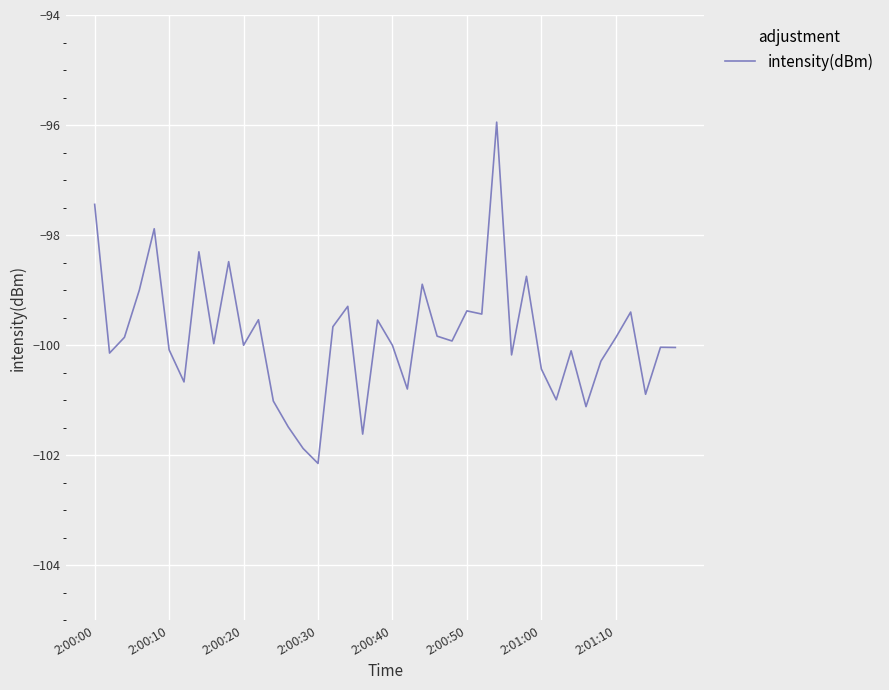

What is the greatest value displayed?

-95.9